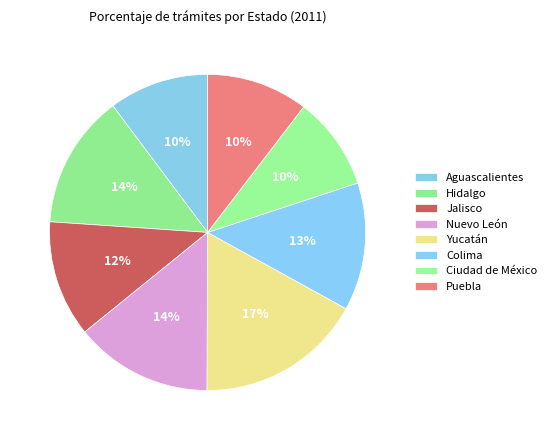

Is it true that Jalisco is 19% of the pie?

False